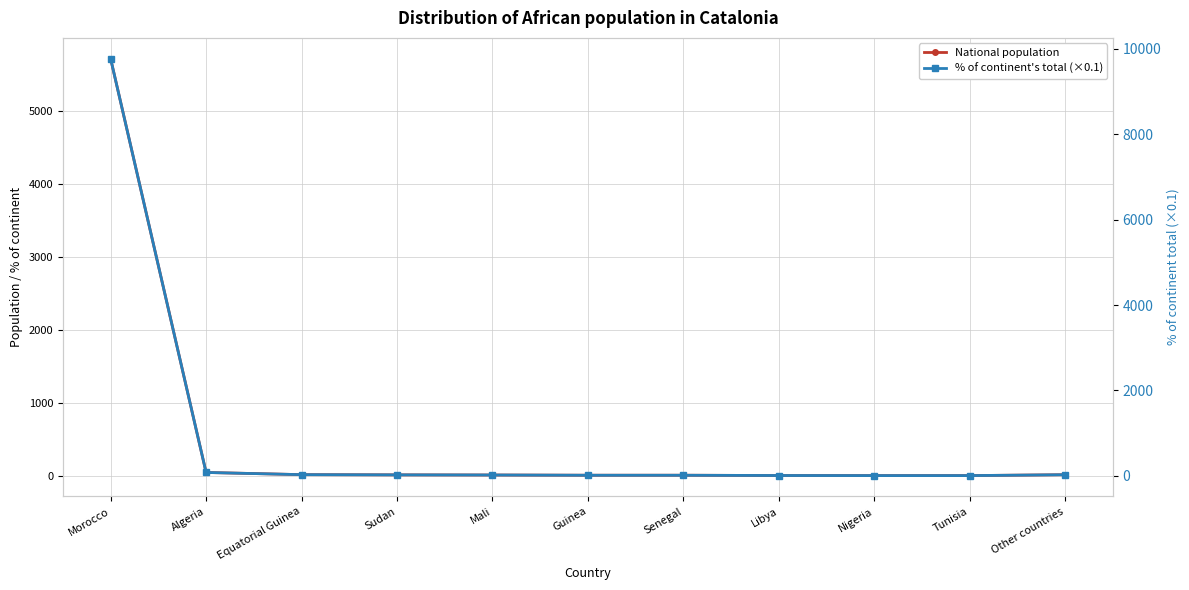

What is the greatest value displayed?

9766